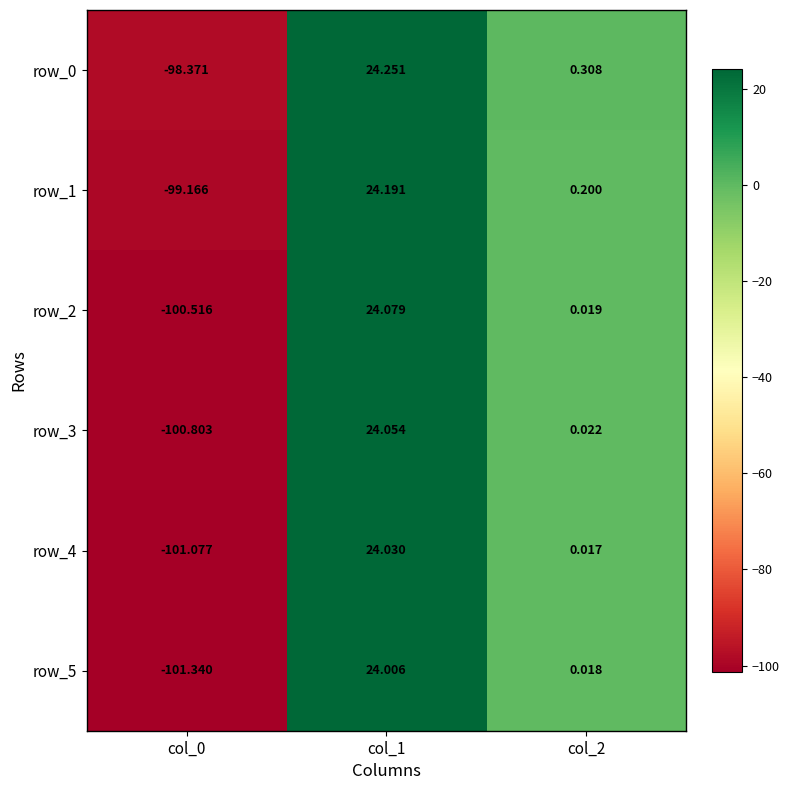

Is the value of row_4 at col_2 greater than the value of row_1 at col_0?

Yes